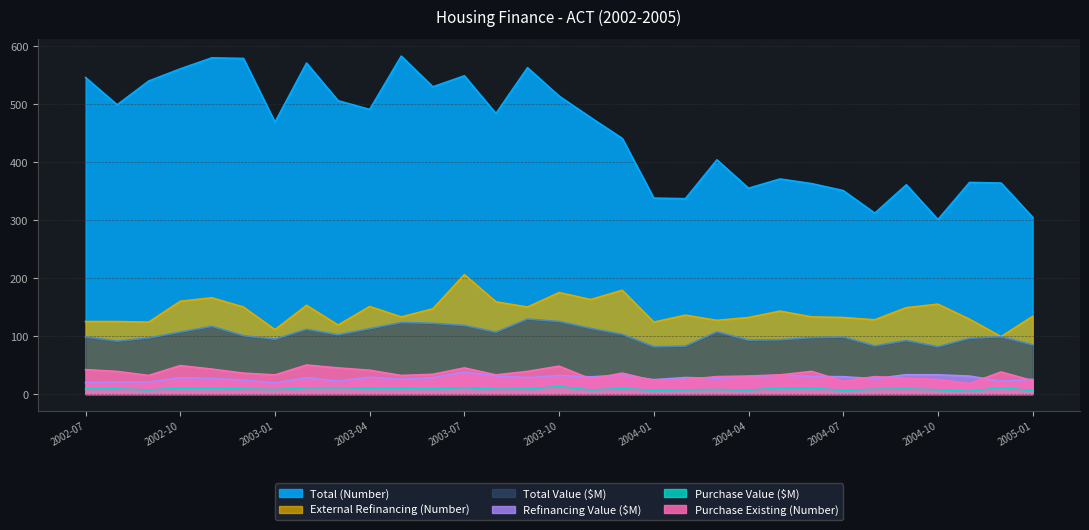

Which label corresponds to the smallest value in the chart?

2004-11